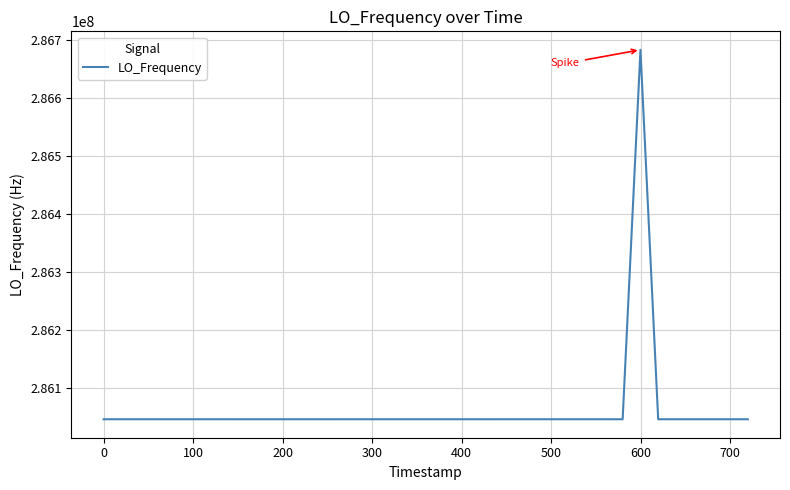

What is the greatest value displayed?

286682707.7